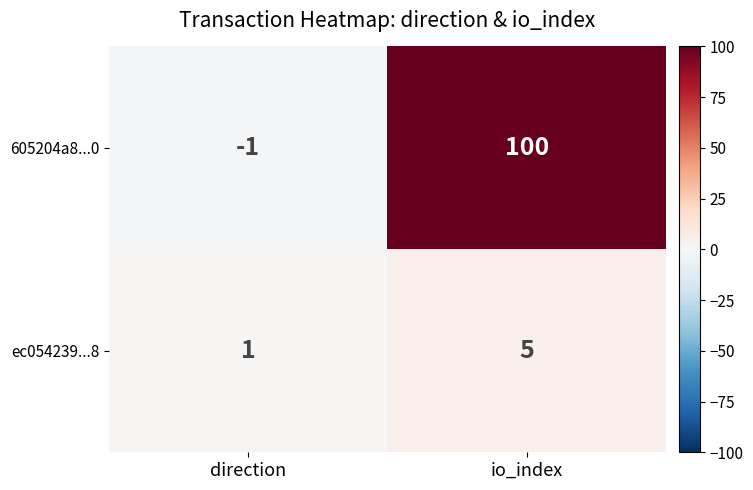

What is the difference between the highest and lowest values at direction?

2